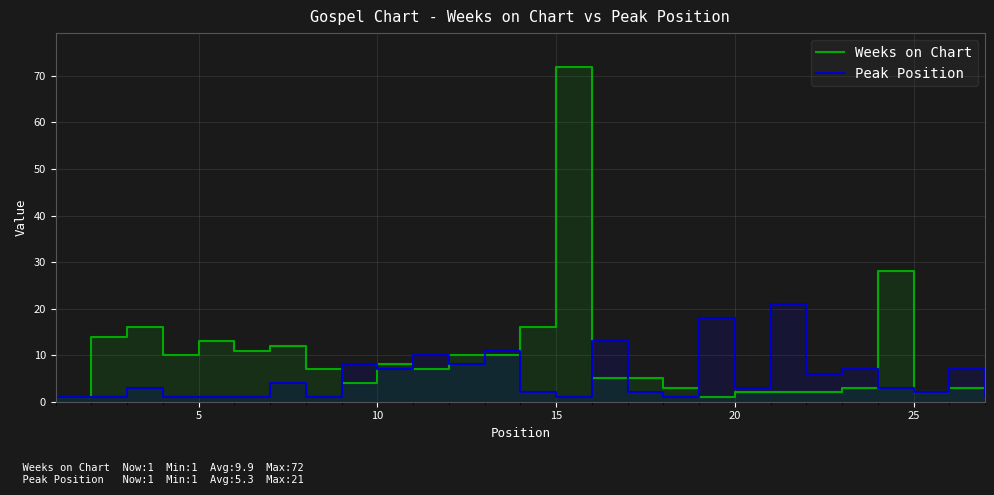

True or false: Weeks on Chart and Peak Position intersect in this chart.

True